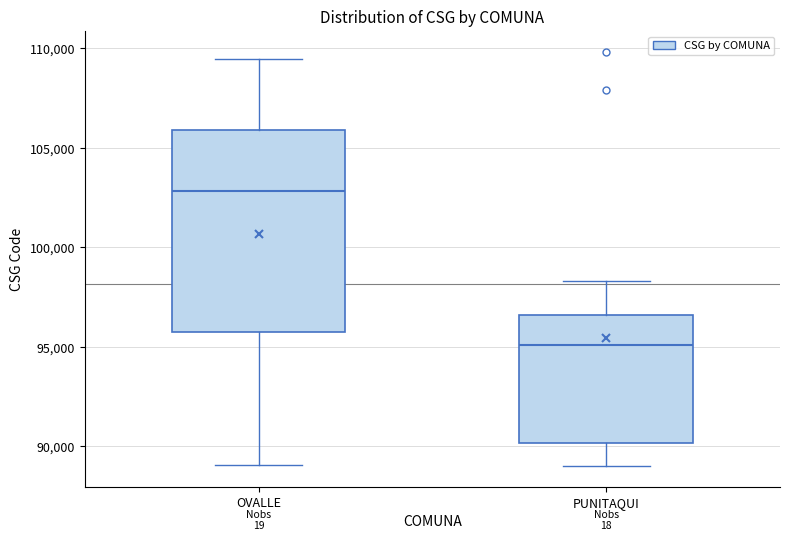

Reading left to right, read every box against the y-axis: the position of its median line, the range the box covers, and the ends of its whiskers. The values are not printed on the chart, so give them approximately, as read against the axis.

OVALLE: median 103000, box 95500 to 106000, whiskers 89000 to 109500
PUNITAQUI: median 95000, box 90000 to 96500, whiskers 89000 to 98500